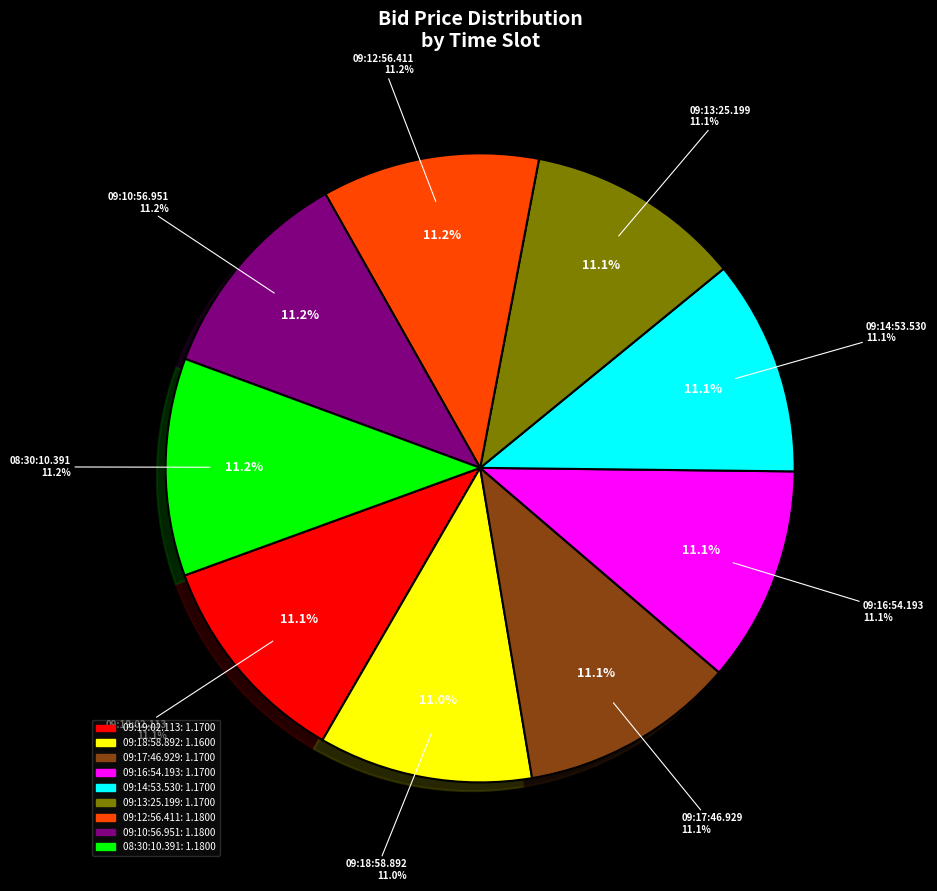

Which category has the biggest portion of the pie?

09:12:56.411